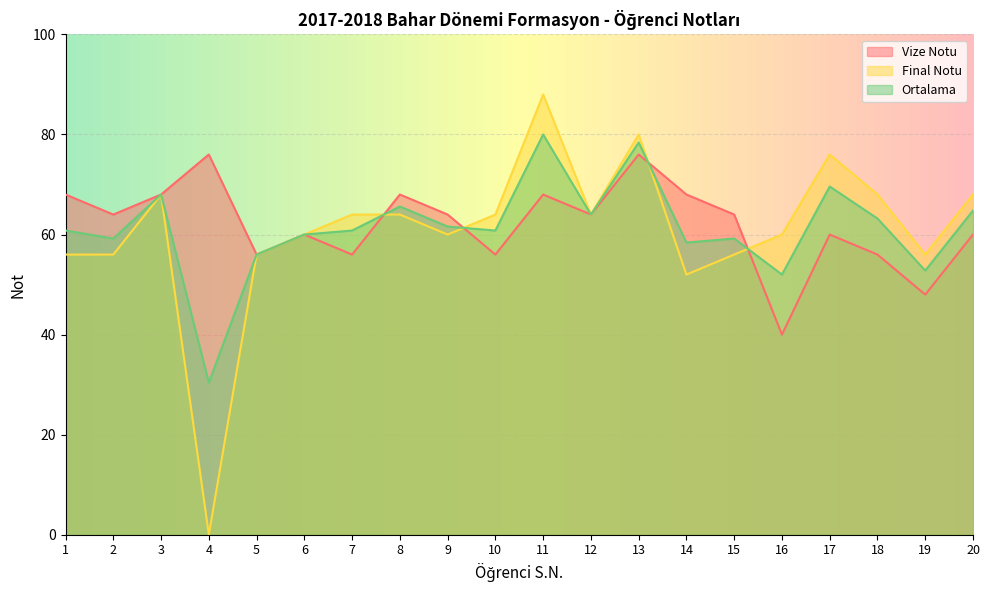

At which category is the sum across all series the highest?

11